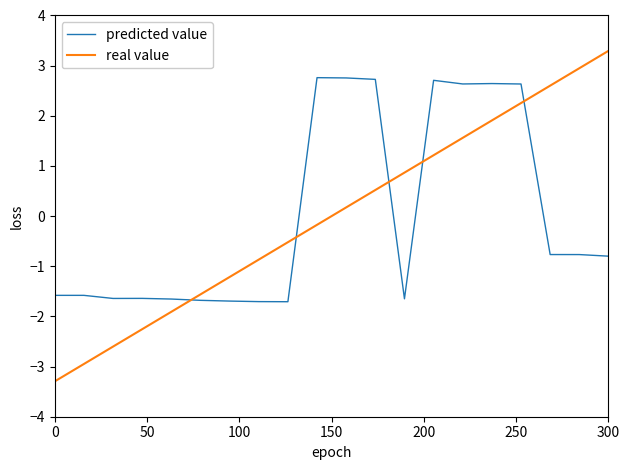

List the series in order of their peak value, highest first.

real value, predicted value